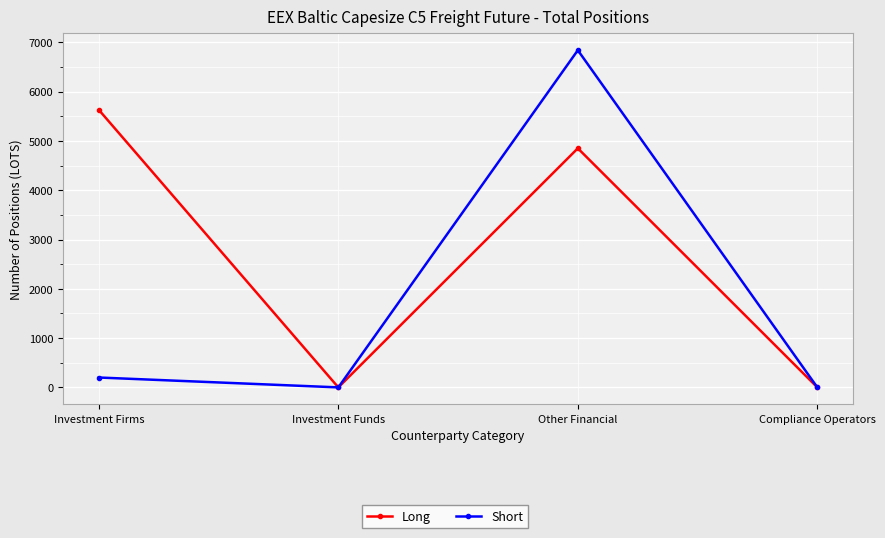

List the series in order of their peak value, highest first.

Short, Long